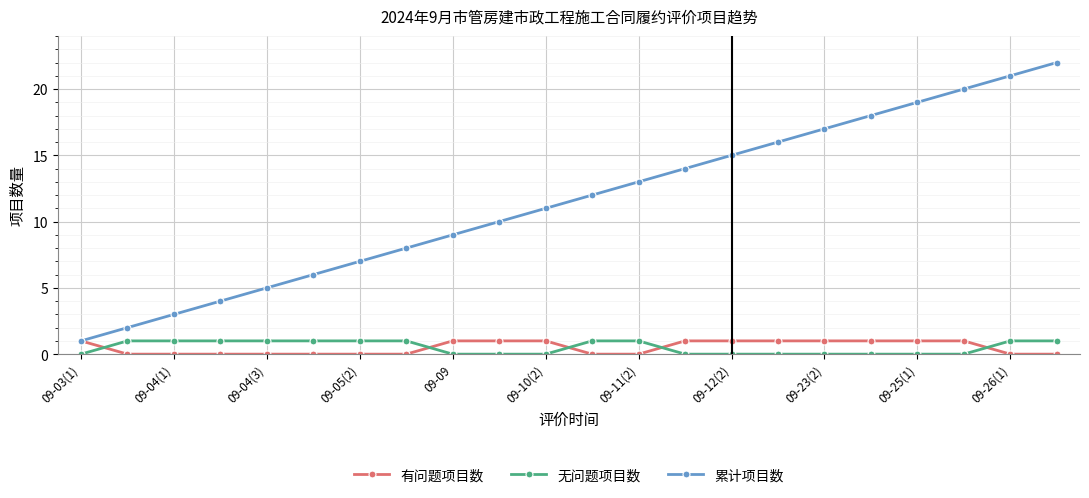

True or false: 累计项目数 and 无问题项目数 cross at least once.

False